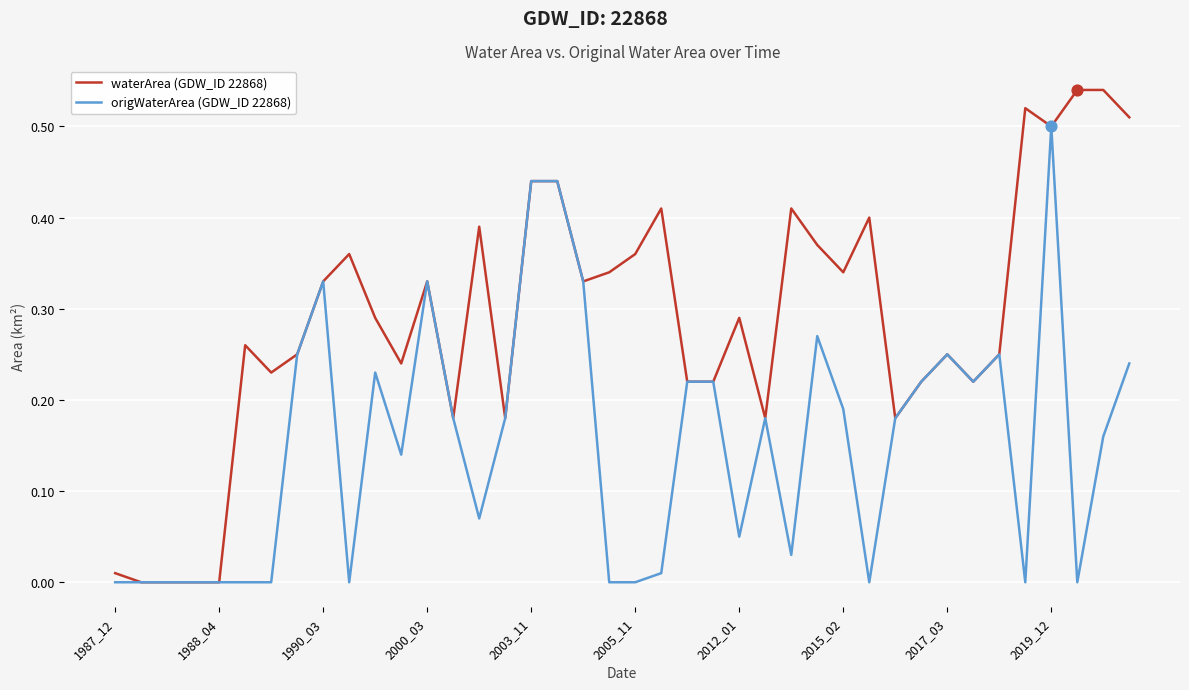

Which series has the largest total across all categories?

waterArea (GDW_ID 22868)